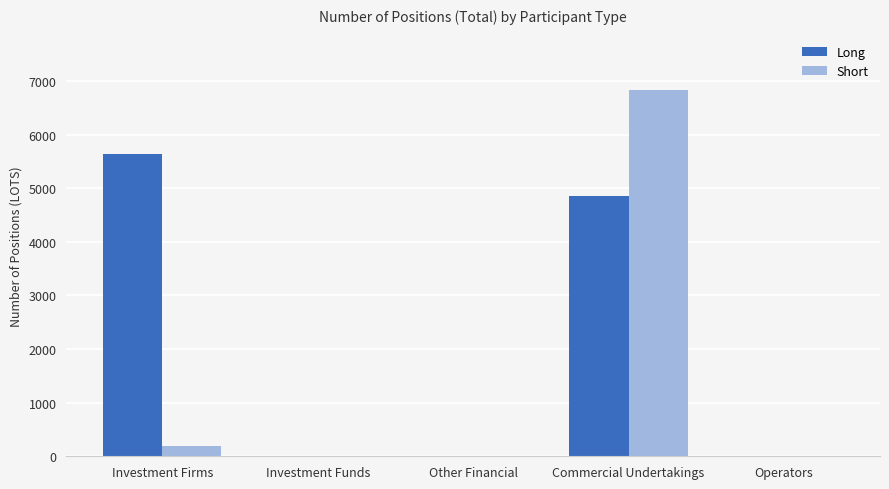

At which category does the chart reach its peak across all series?

Commercial Undertakings